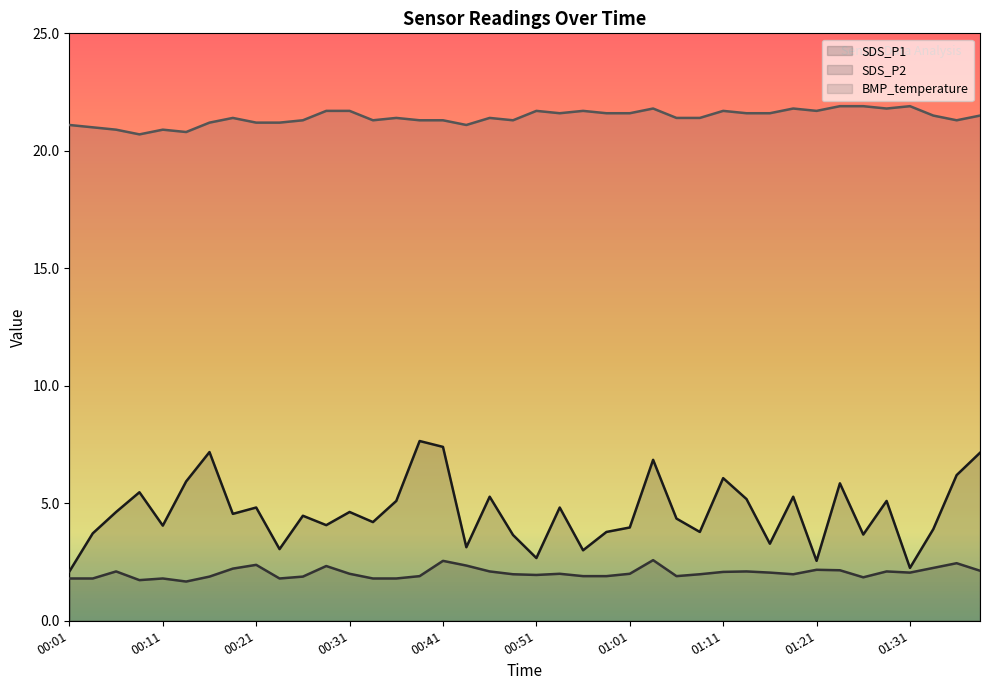

True or false: BMP_temperature and SDS_P1 intersect in this chart.

False